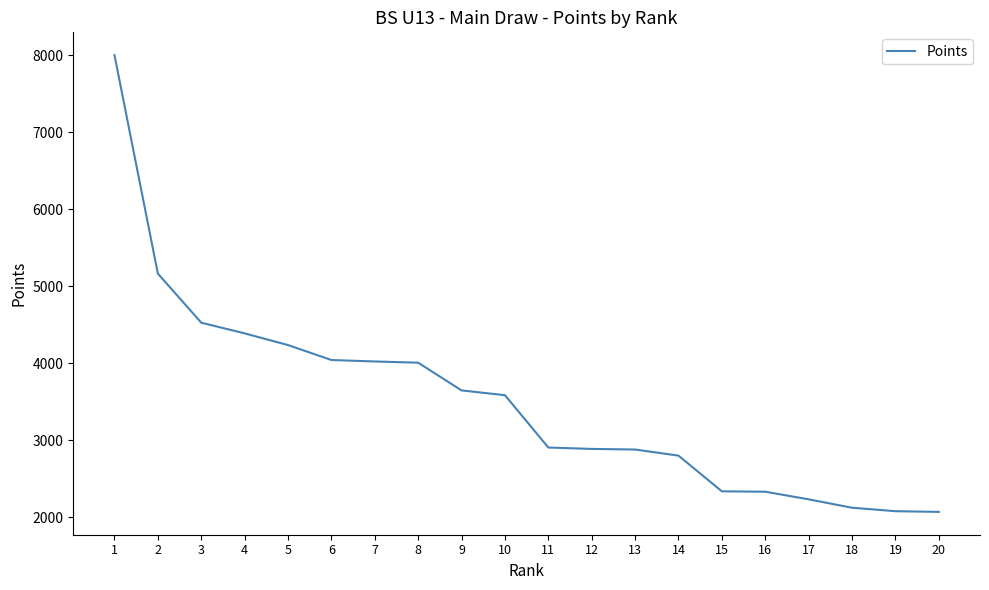

What is the maximum value shown in the chart?

8001